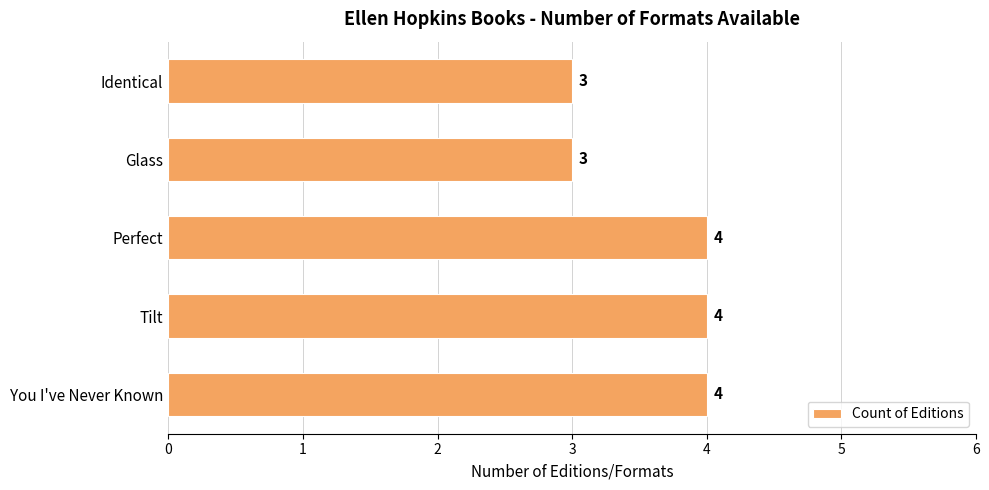

Approximately how many times larger is the value at Tilt compared to Glass?

1.3